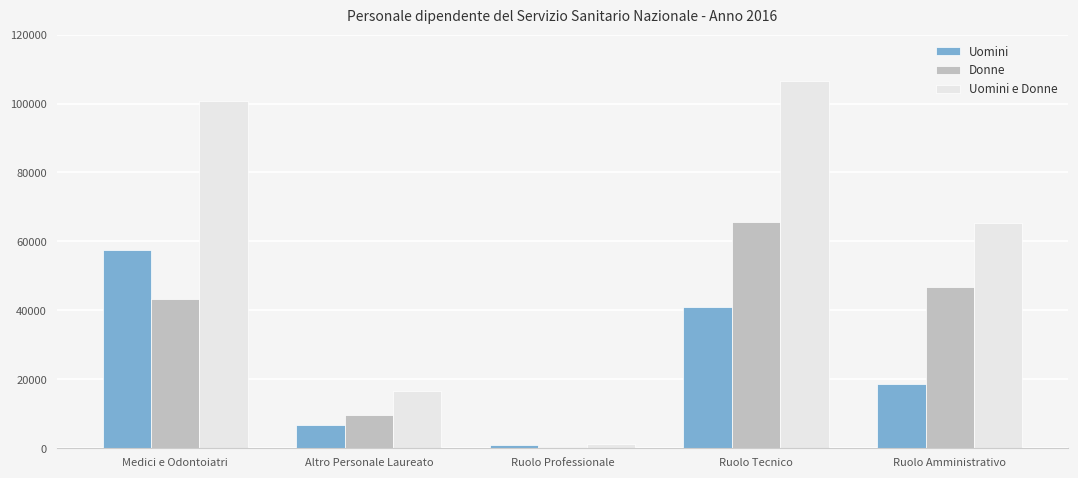

At which category is the sum across all series the highest?

Ruolo Tecnico